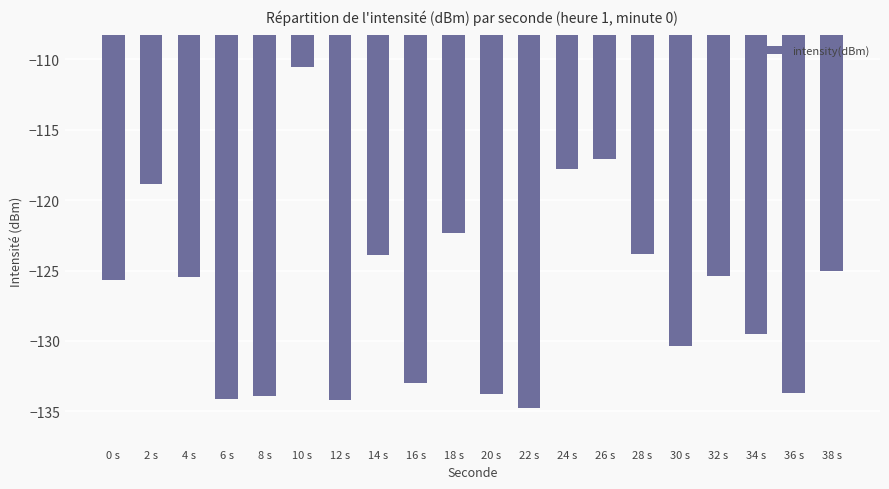

What is the average value?

-126.7